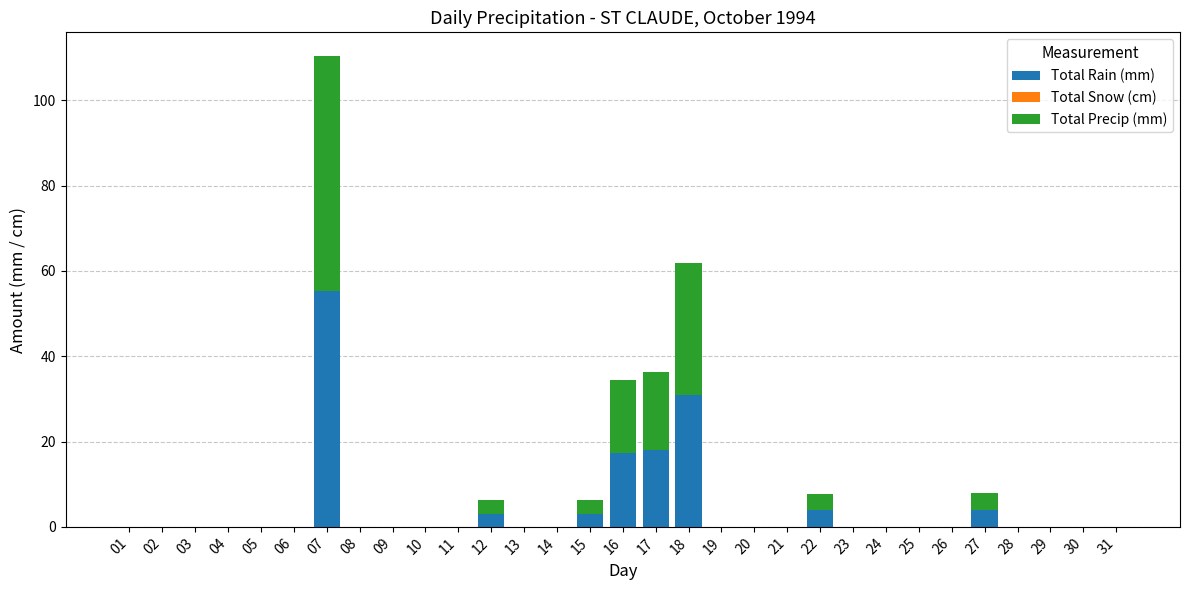

At which category is the sum across all series the highest?

07